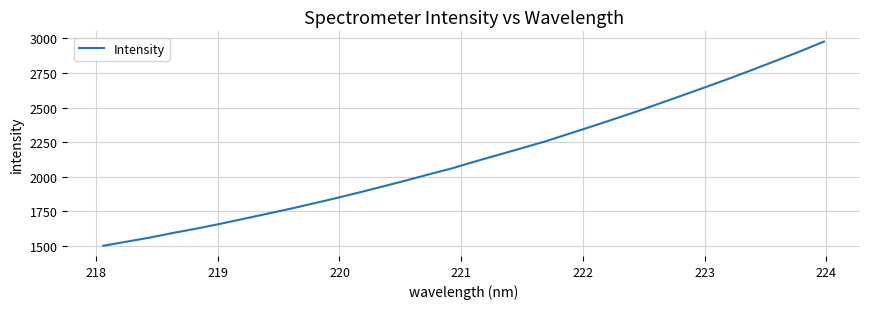

What is the smallest value displayed?

1502.0